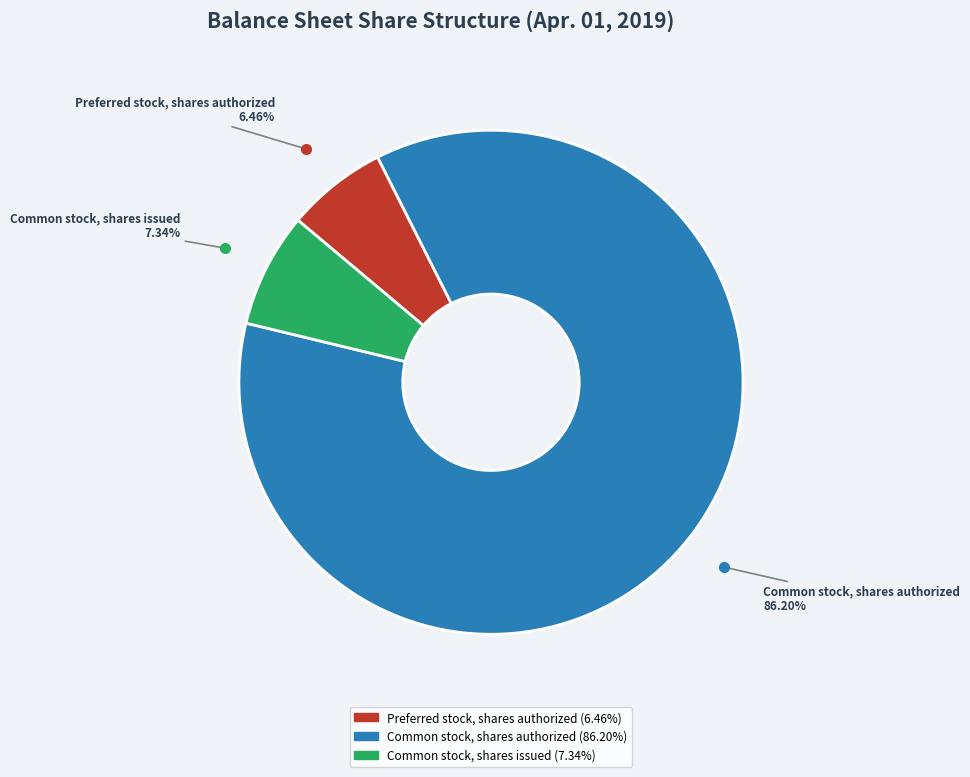

True or false: Preferred stock, shares authorized accounts for 6% of the total.

True